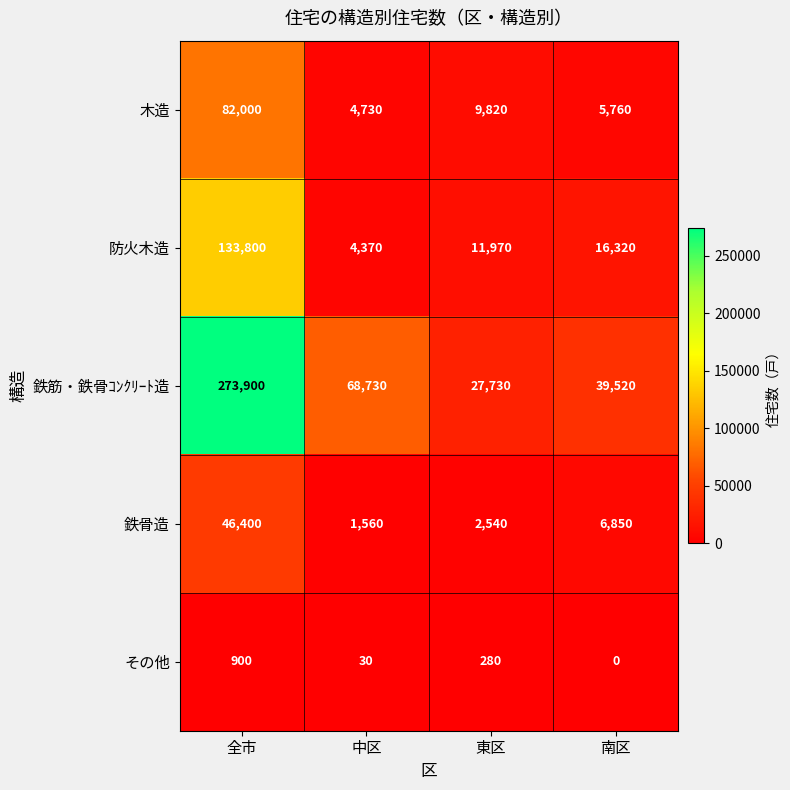

What is the average value of the 防火木造 series?

41615